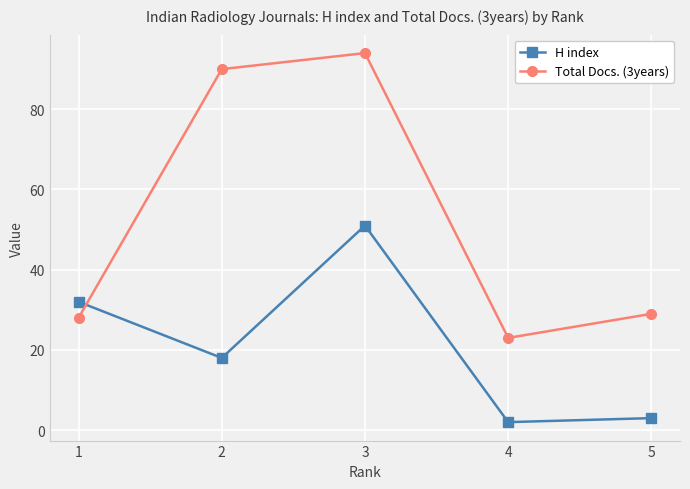

What is the minimum value for H index?

2